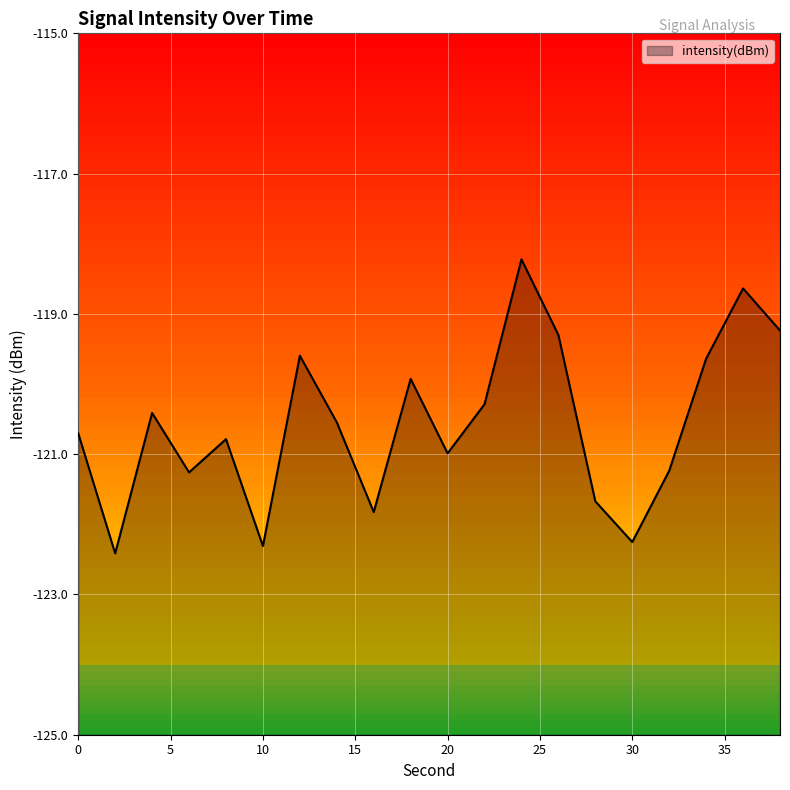

What is the greatest value displayed?

-118.2